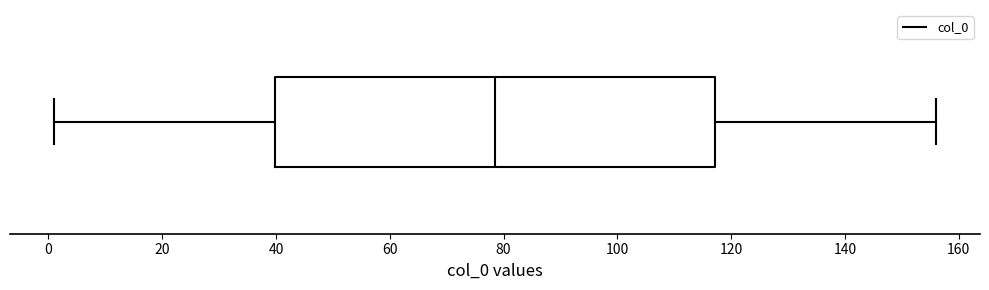

Read this box plot against the x-axis: the position of the median line, the range covered by the box, and the ends of both whiskers. The values are not printed on the chart, so give them approximately, as read against the axis.

median 78, box 40 to 118, whiskers 2 to 156